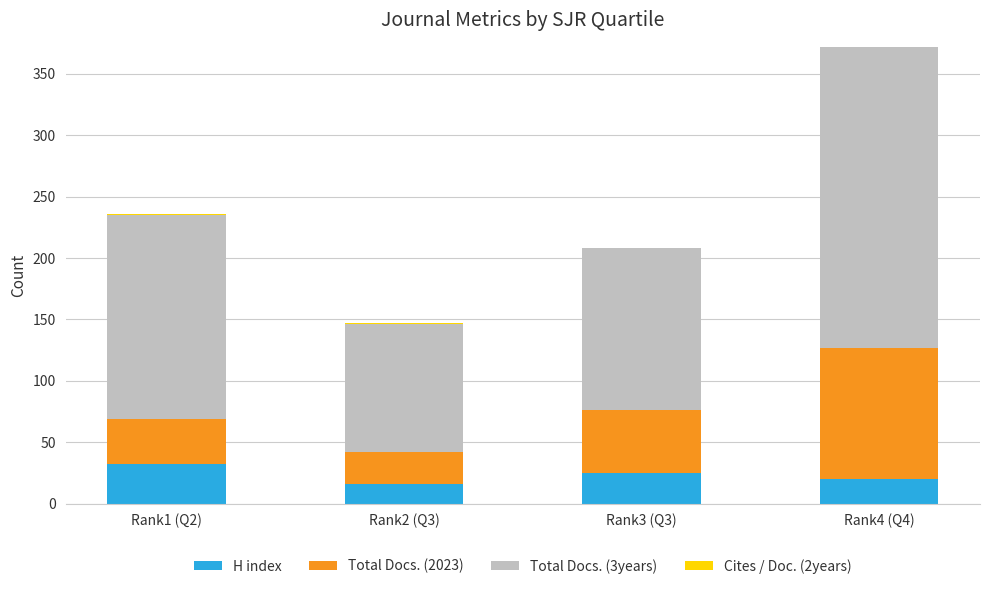

Are the bars grouped side by side (vs. stacked)?

No